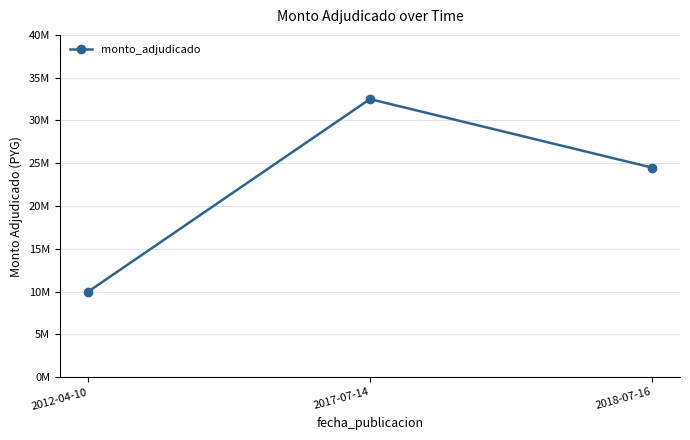

Which label corresponds to the smallest value in the chart?

2012-04-10